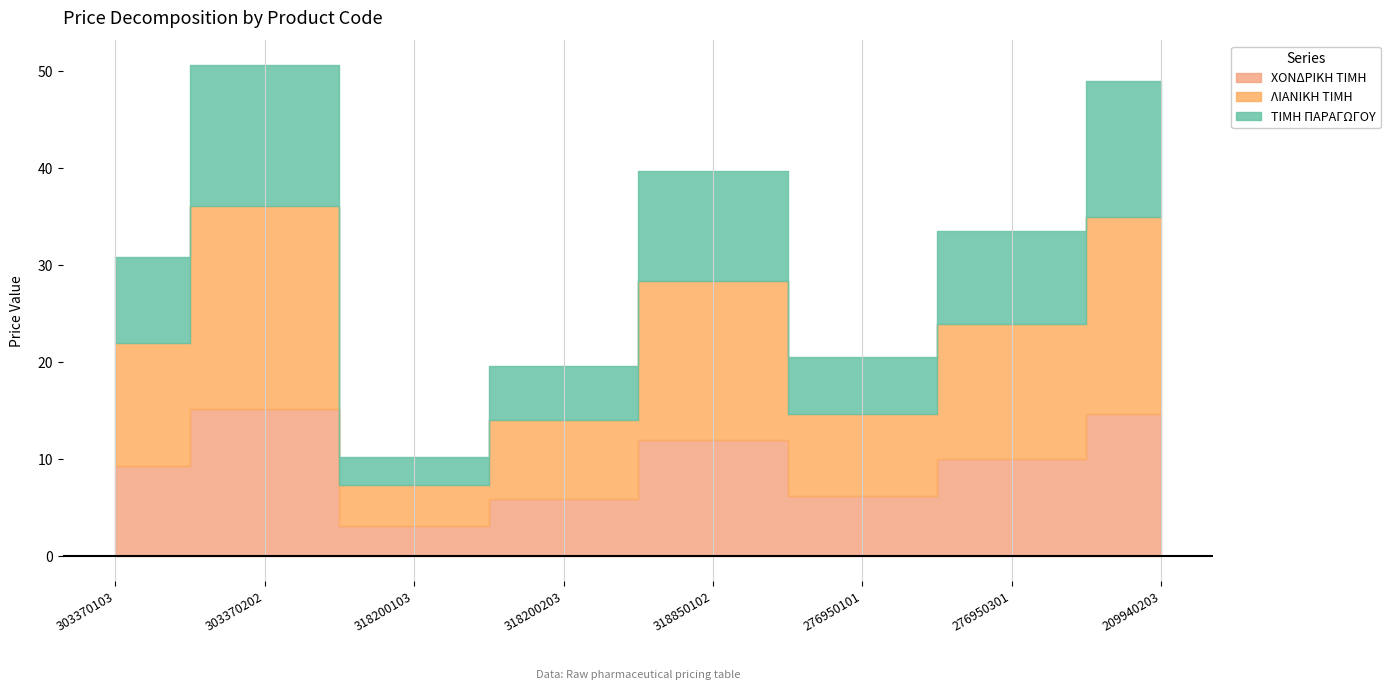

What is the spread (max minus min) of values at 318200103?

1.3